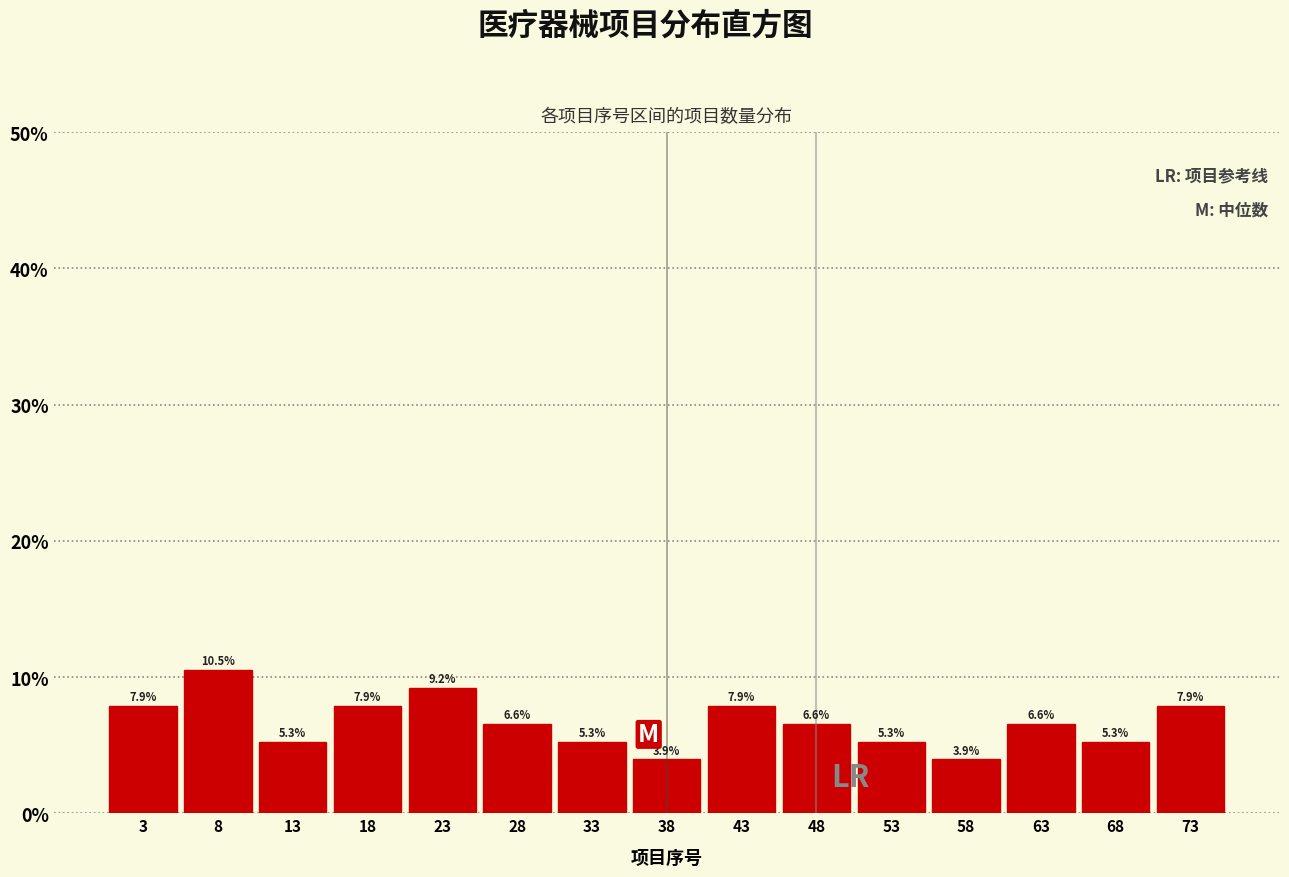

Reading right to left, list all the values displayed in this chart.

73=7.9	68=5.3	63=6.6	58=3.9	53=5.3	48=6.6	43=7.9	38=3.9	33=5.3	28=6.6	23=9.2	18=7.9	13=5.3	8=10.5	3=7.9